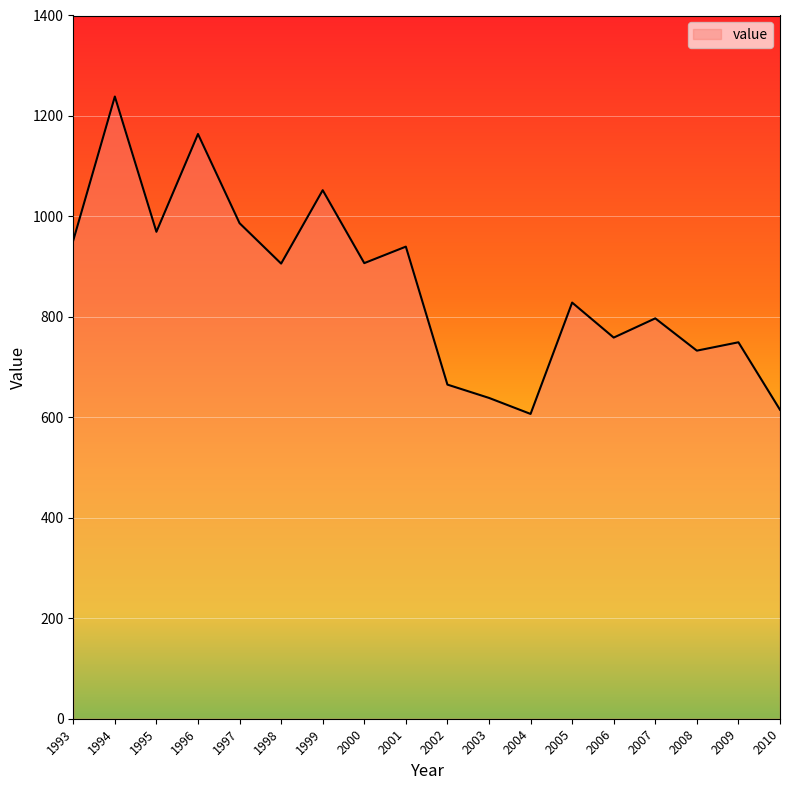

What is the difference between the values at 2006 and 2004?

152.0